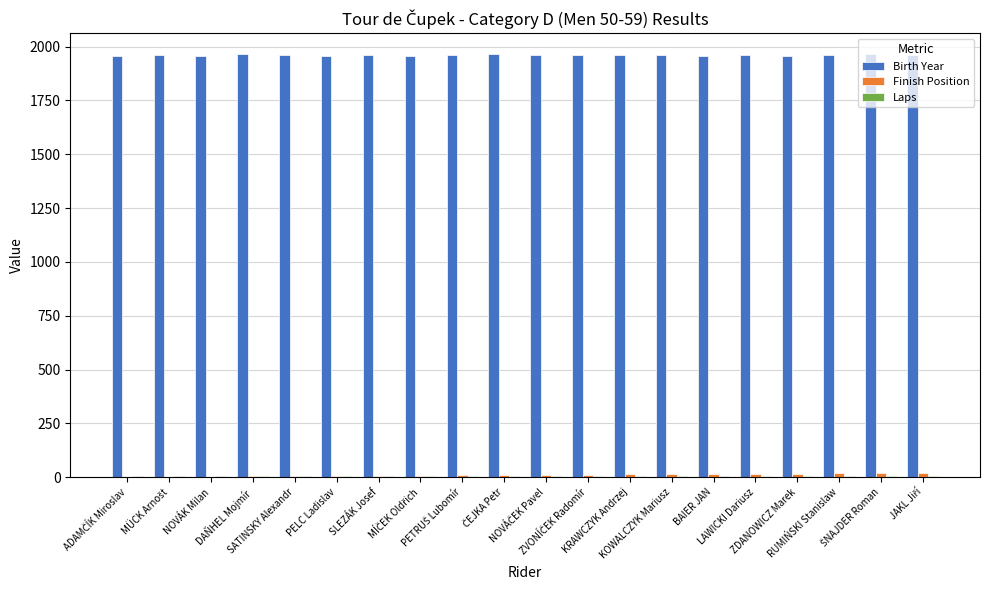

Which series has the largest total across all categories?

Birth Year